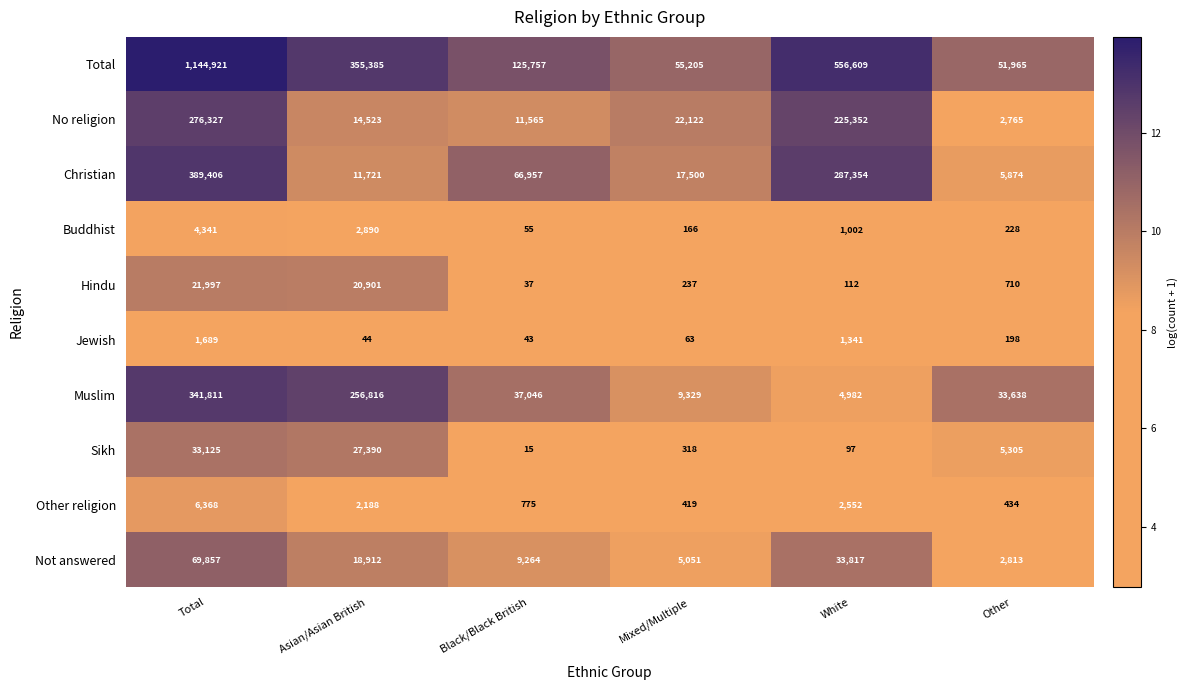

Which series changed the most between Total and Mixed/Multiple?

Total